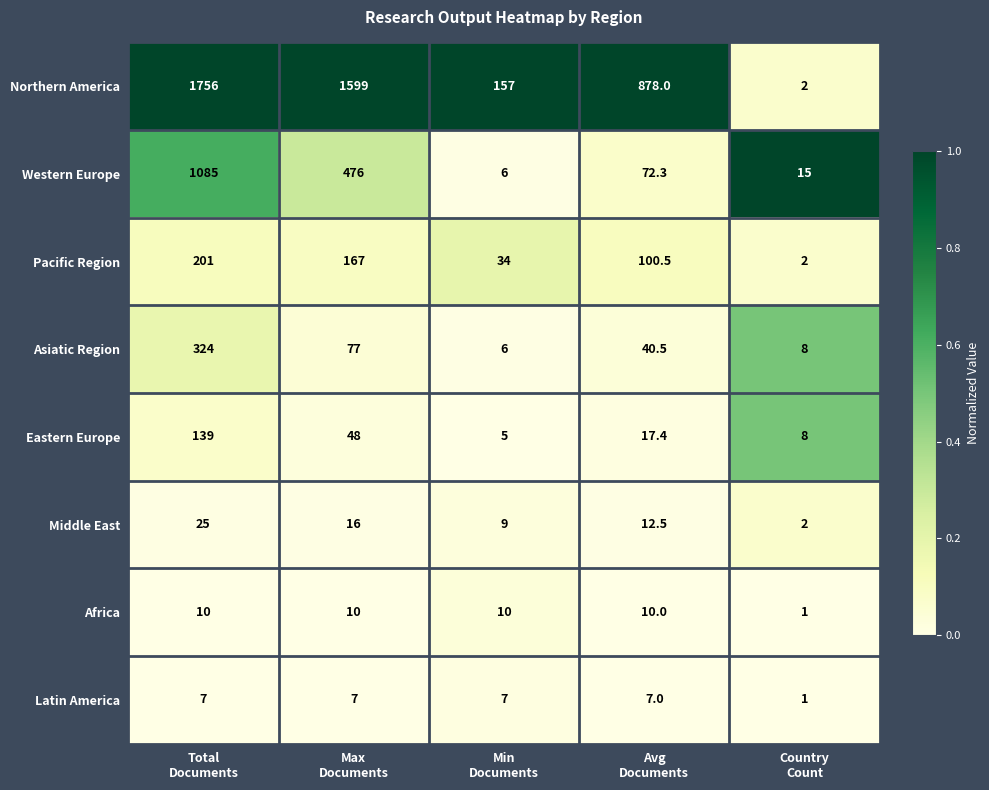

At which category is the sum across all series the highest?

Total
Documents